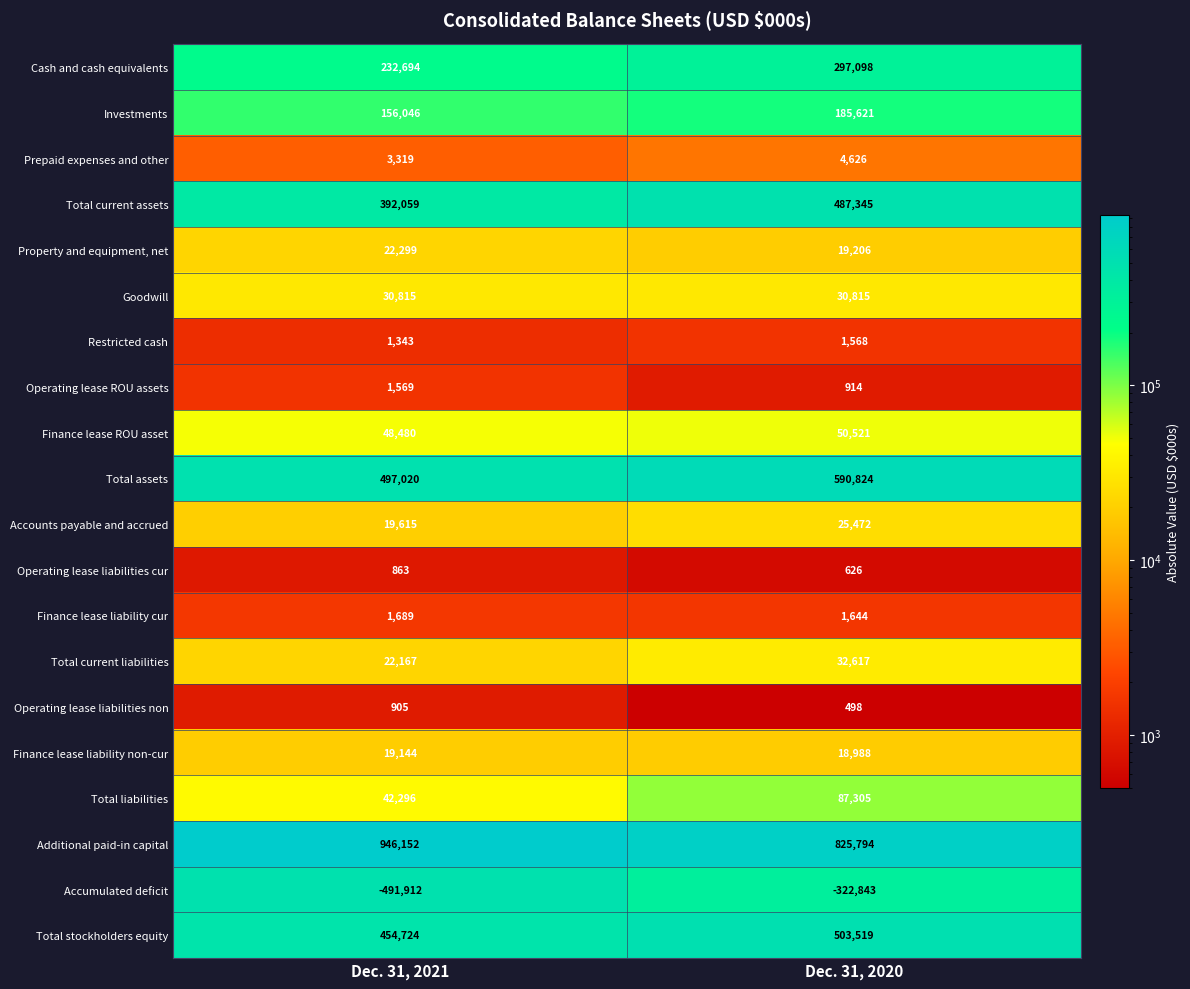

What is the total value across all series at Dec. 31, 2020?

2842158